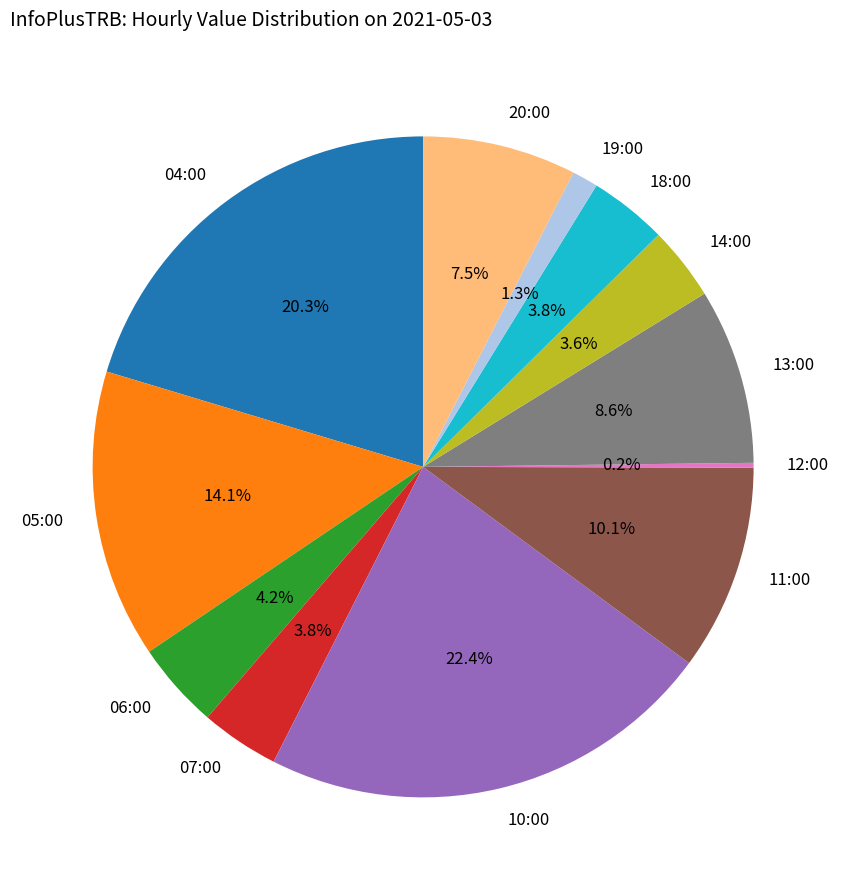

What is the largest slice in the pie chart?

10:00